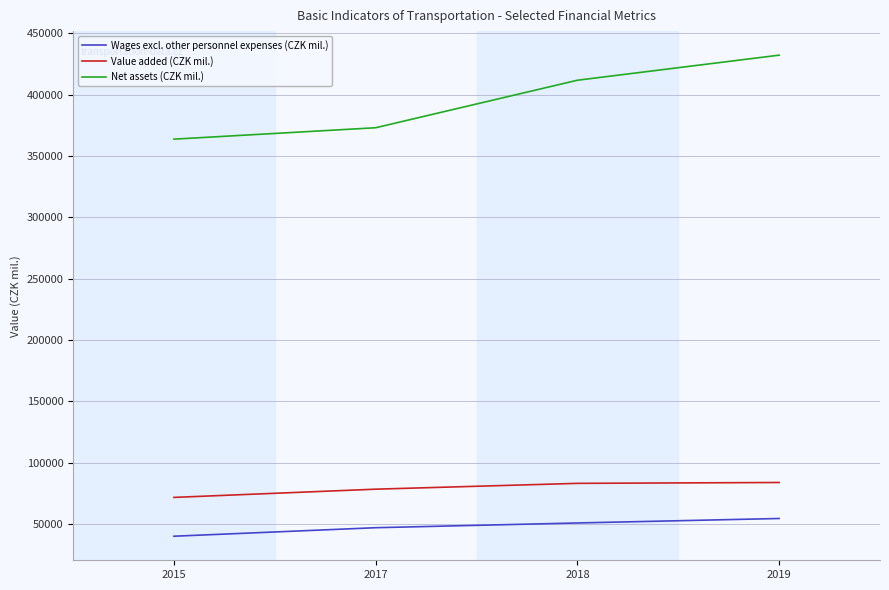

What is the difference between the maximum and minimum values in the Wages excl. other personnel expenses (CZK mil.) series?

14448.3